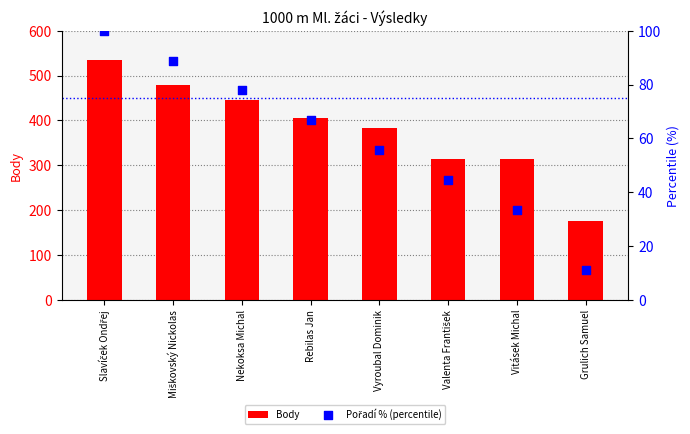

Is the value of Pořadí % (percentile) at Miškovský Nickolas greater than the value of Body at Grulich Samuel?

No